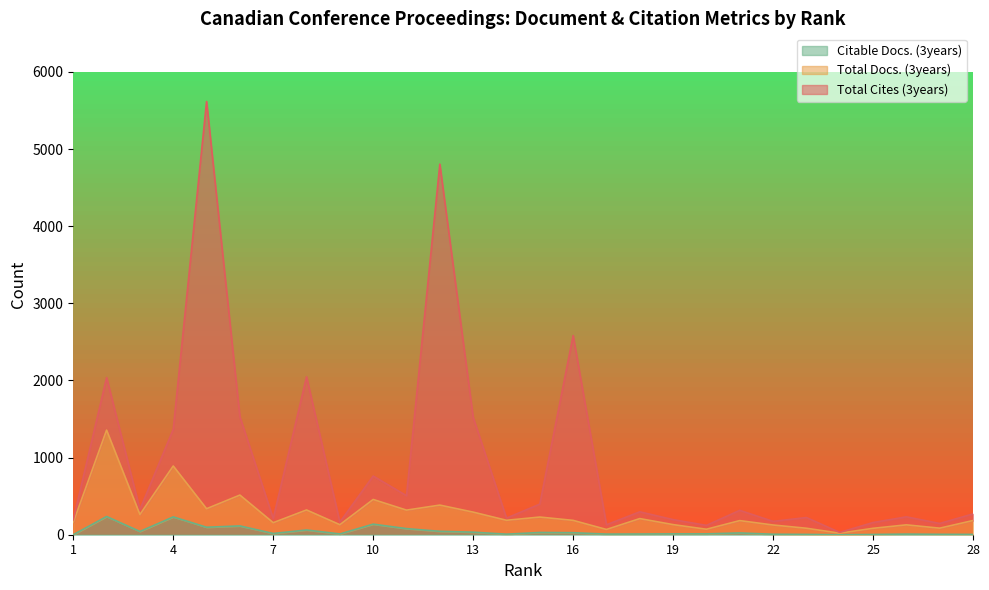

At 3, list the series in order from smallest to largest.

Citable Docs. (3years), Total Docs. (3years), Total Cites (3years)